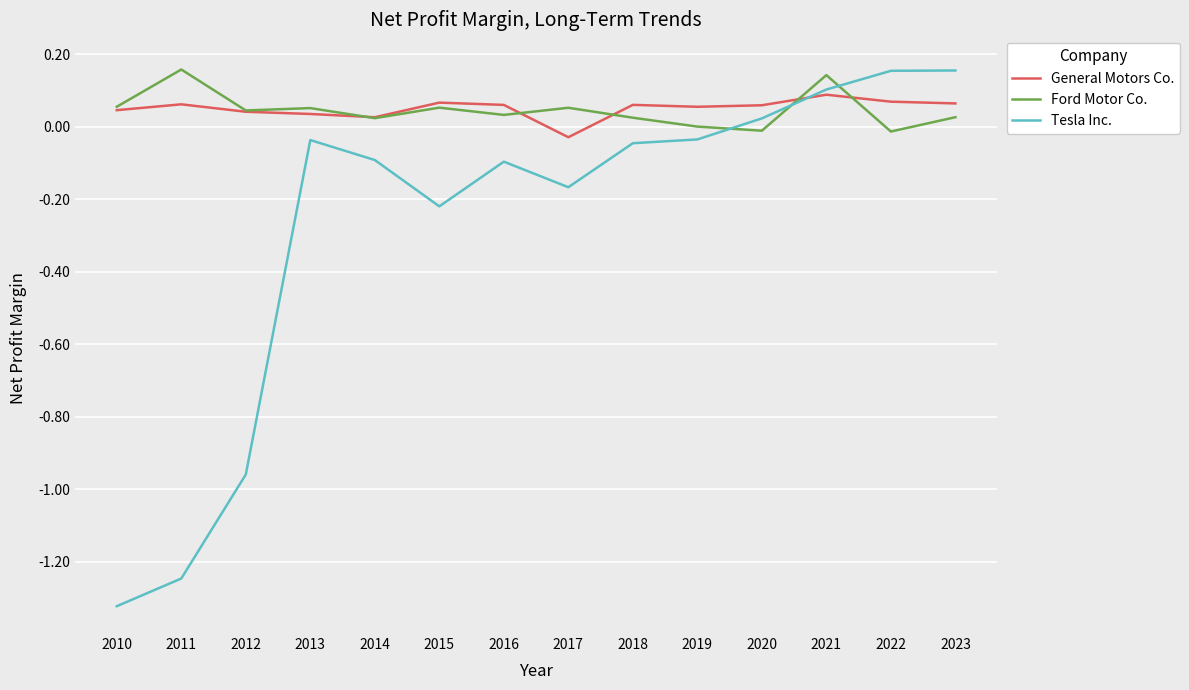

At which label does Ford Motor Co. first exceed 0?

2010